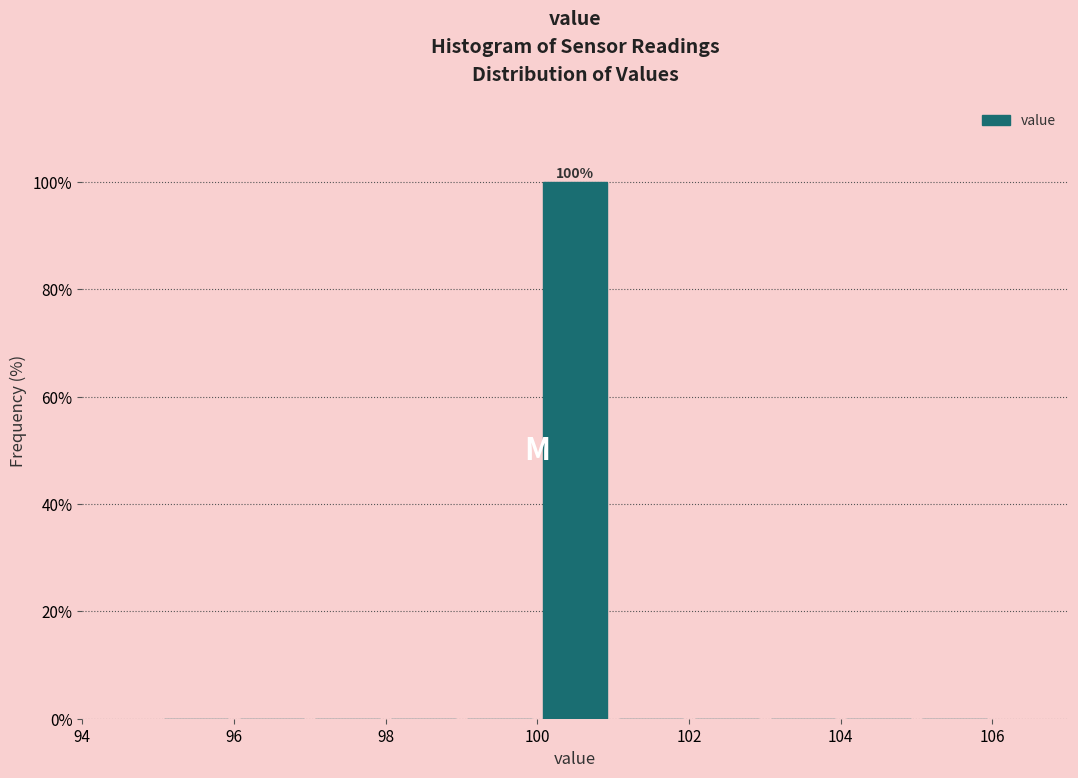

Which range on the x-axis has the tallest bar?

100 to 101